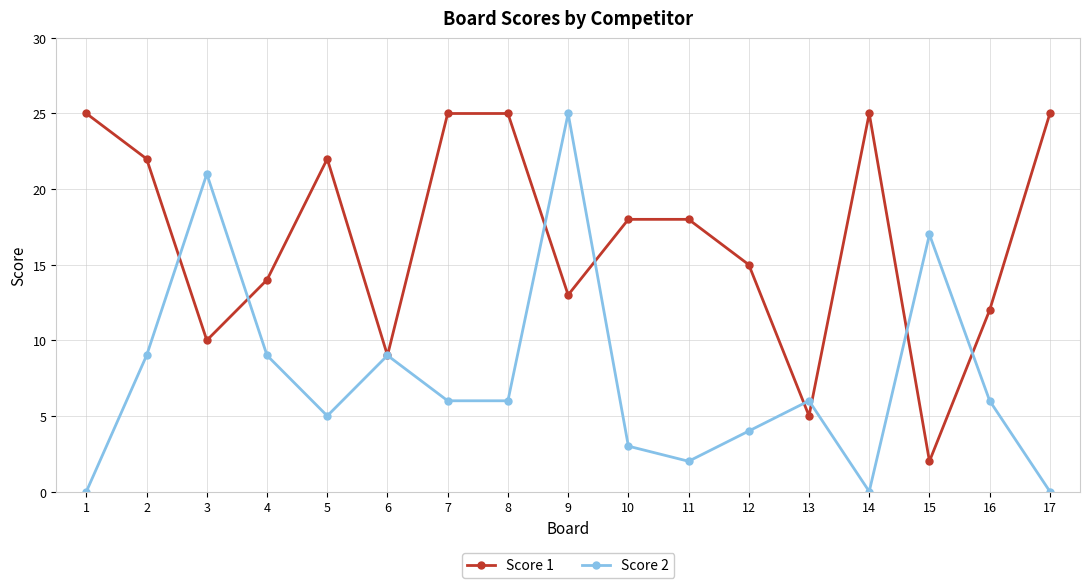

Reading left to right, what are all the values shown in this chart?

Score 1: 25	22	10	14	22	9	25	25	13	18	18	15	5	25	2	12	25
Score 2: 0	9	21	9	5	9	6	6	25	3	2	4	6	0	17	6	0